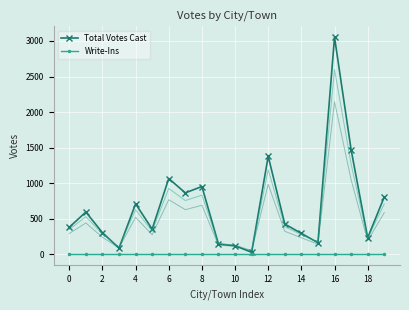

What is the value of the Total Votes Cast point at the 19th from the left?

145